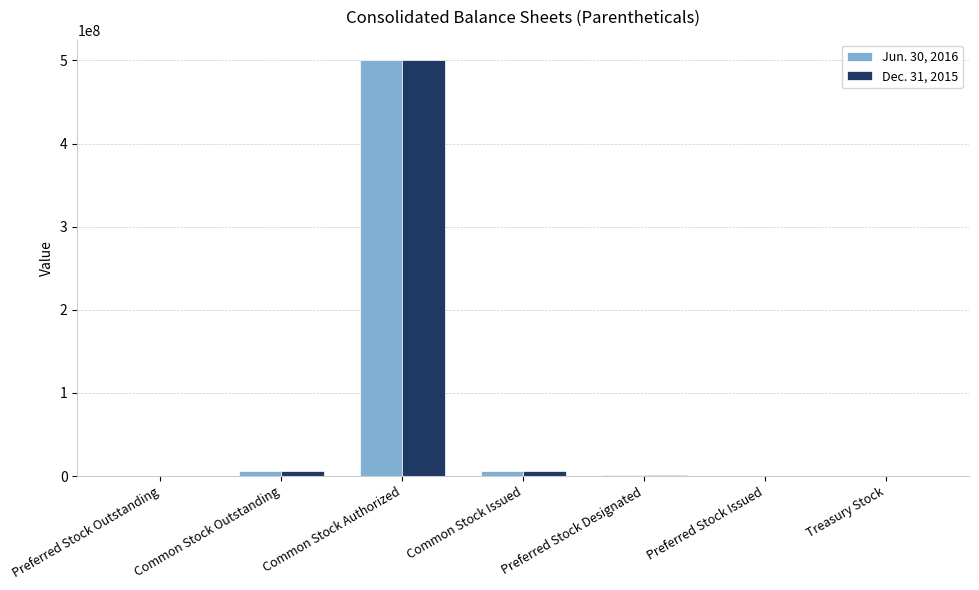

At which category is the sum across all series the highest?

Common Stock Authorized